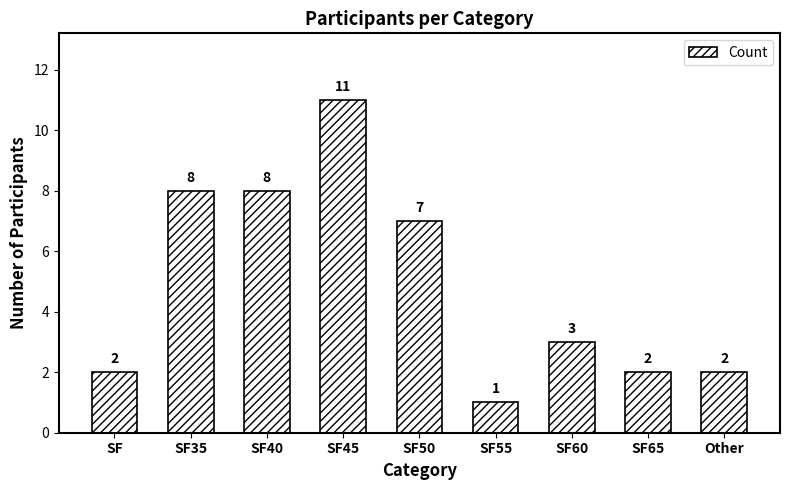

What is the value of the 4th bar from the left?

11